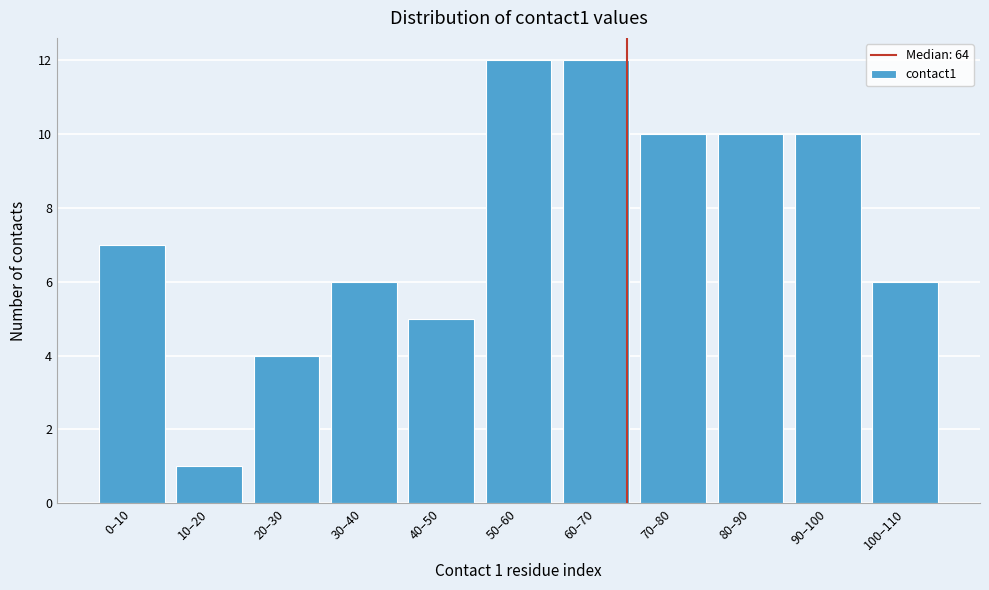

Reading left to right, transcribe all the data shown in this chart.

7	1	4	6	5	12	12	10	10	10	6